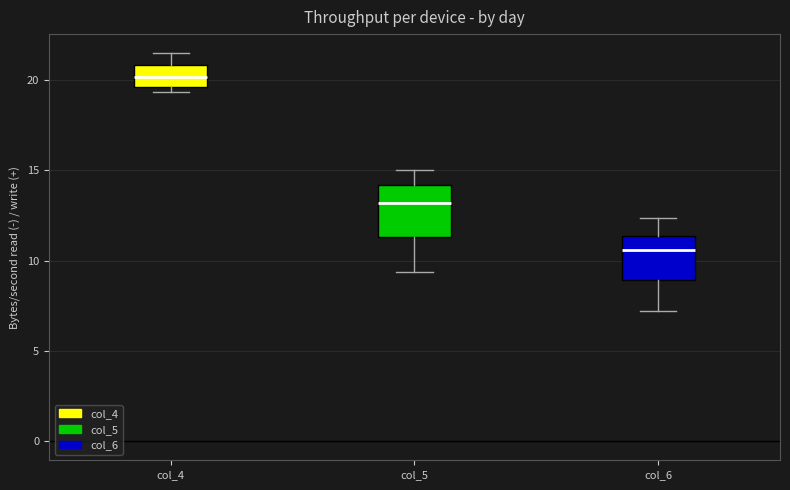

Reading left to right, read every box against the y-axis: the position of its median line, the range the box covers, and the ends of its whiskers. The values are not printed on the chart, so give them approximately, as read against the axis.

col_4: median 20.0, box 19.5 to 21.0, whiskers 19.5 (just below the box's lower edge) to 21.5
col_5: median 13.0, box 11.5 to 14.0, whiskers 9.5 to 15.0
col_6: median 10.5, box 9.0 to 11.5, whiskers 7.0 to 12.5